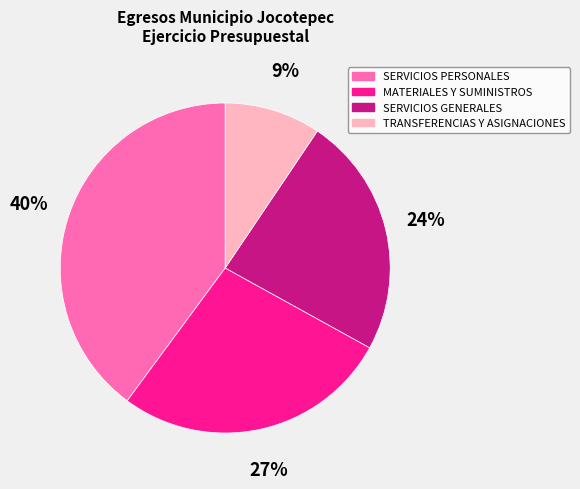

To the nearest percent, what percentage of the pie is SERVICIOS GENERALES?

24%